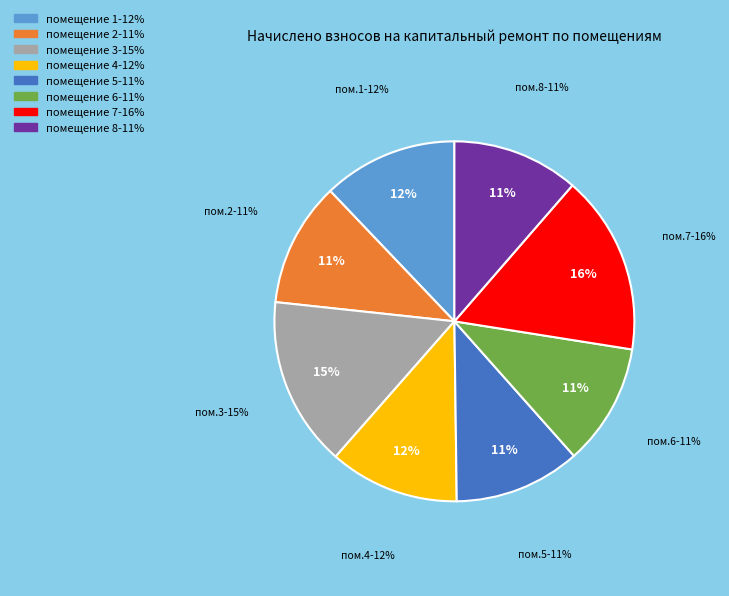

Rank the categories by value from highest to lowest.

7, 3, 1, 4, 8, 5, 2, 6